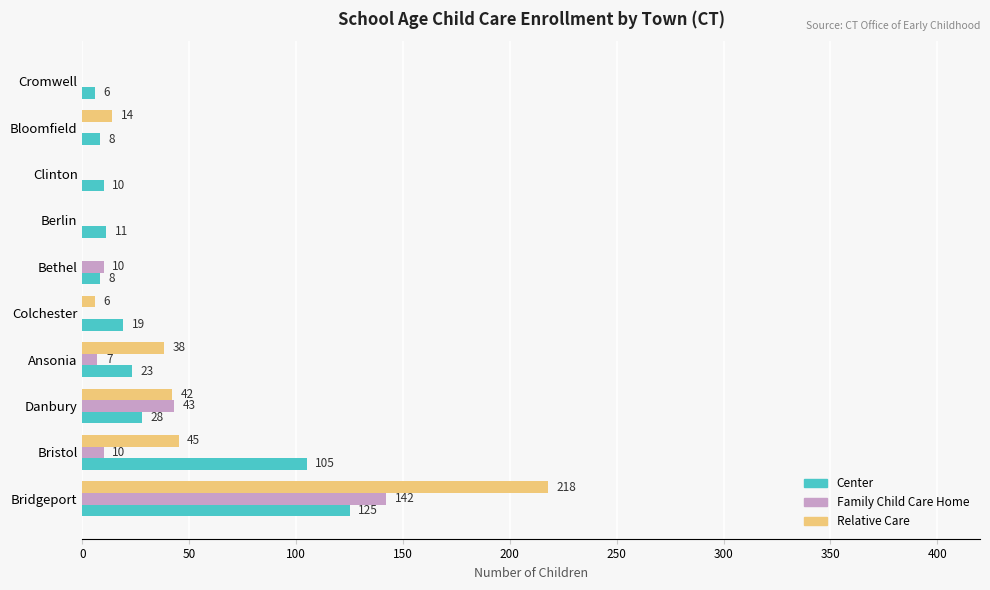

What is the sum of all Center values?

343